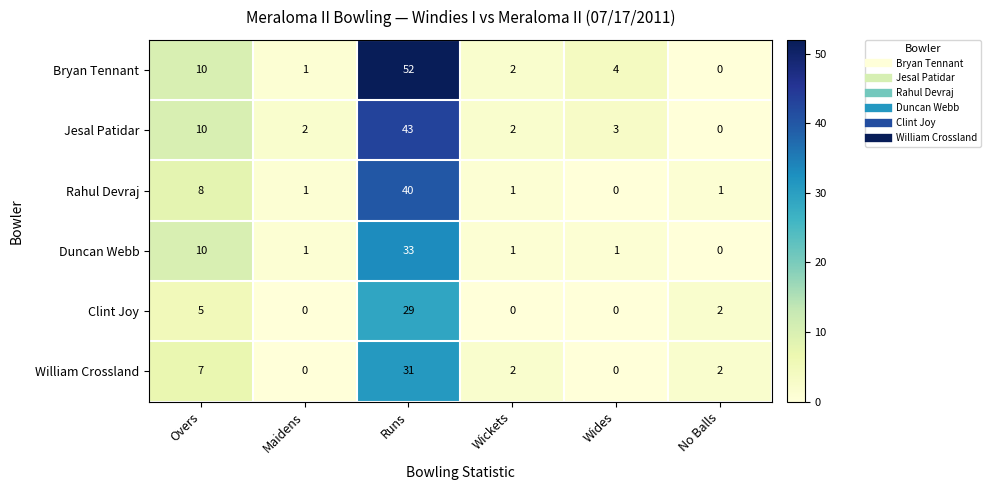

At which category is the sum across all series the highest?

Runs